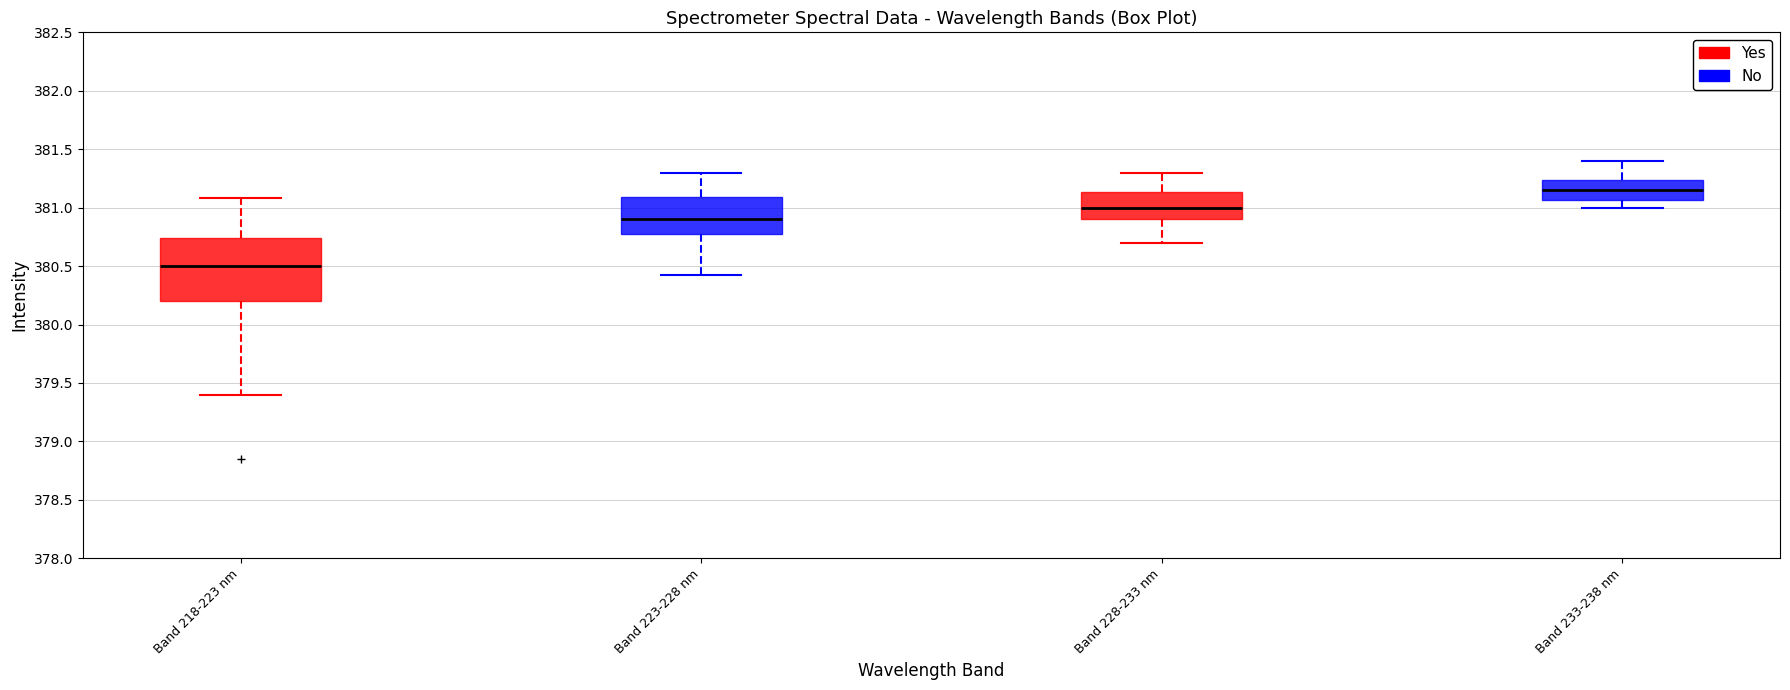

Reading left to right, read every box against the y-axis: the position of its median line, the range the box covers, and the ends of its whiskers. The values are not printed on the chart, so give them approximately, as read against the axis.

Band 218-223 nm: median 380.50, box 380.20 to 380.75, whiskers 379.40 to 381.10
Band 223-228 nm: median 380.90, box 380.80 to 381.10, whiskers 380.40 to 381.30
Band 228-233 nm: median 381.00, box 380.90 to 381.15, whiskers 380.70 to 381.30
Band 233-238 nm: median 381.15, box 381.05 to 381.25, whiskers 381.00 to 381.40